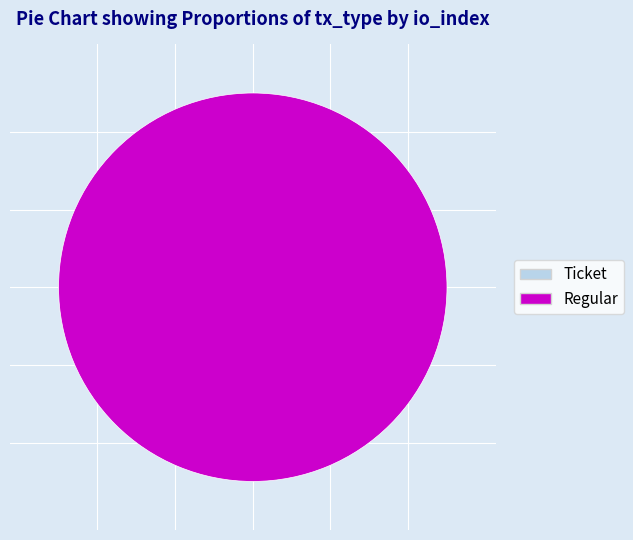

What is the change in value from Ticket (io_index=0) to Regular (io_index=10)?

+10